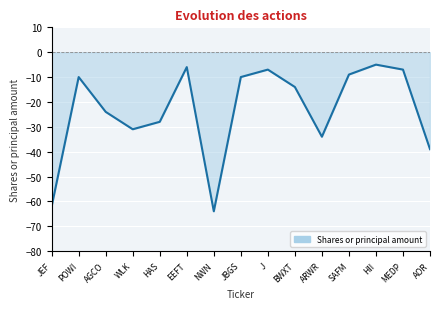

What is the maximum value shown in the chart?

-5